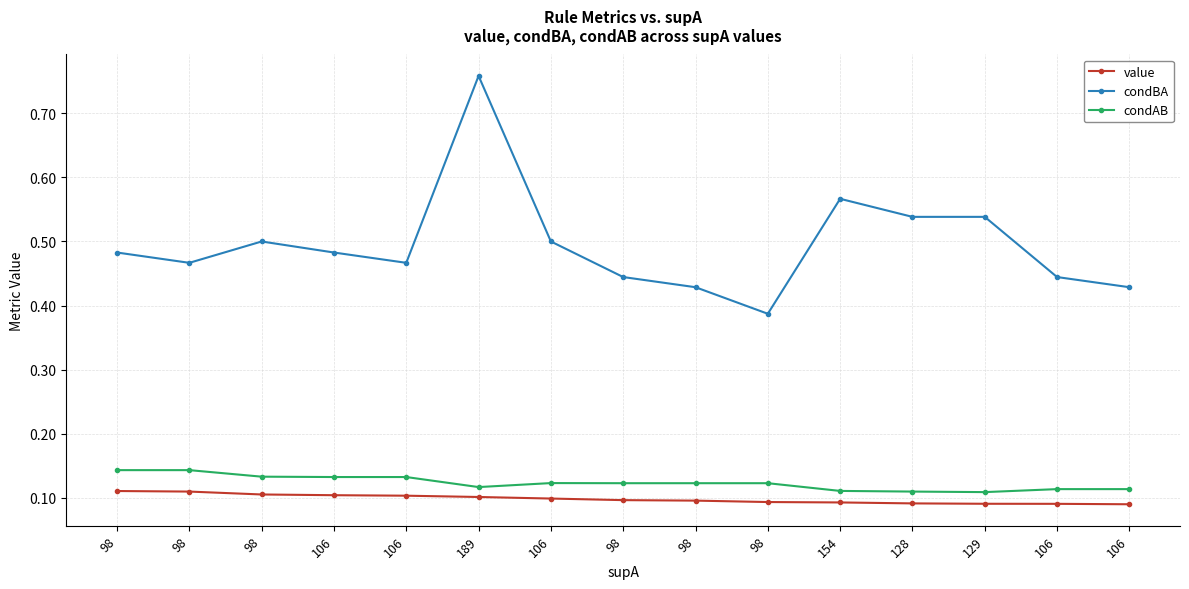

Reading left to right, list all the values displayed in this chart.

value: 0.1	0.1	0.1	0.1	0.1	0.1	0.1	0.1	0.1	0.1	0.1	0.1	0.1	0.1	0.1
condBA: 0.5	0.5	0.5	0.5	0.5	0.8	0.5	0.4	0.4	0.4	0.6	0.5	0.5	0.4	0.4
condAB: 0.1	0.1	0.1	0.1	0.1	0.1	0.1	0.1	0.1	0.1	0.1	0.1	0.1	0.1	0.1